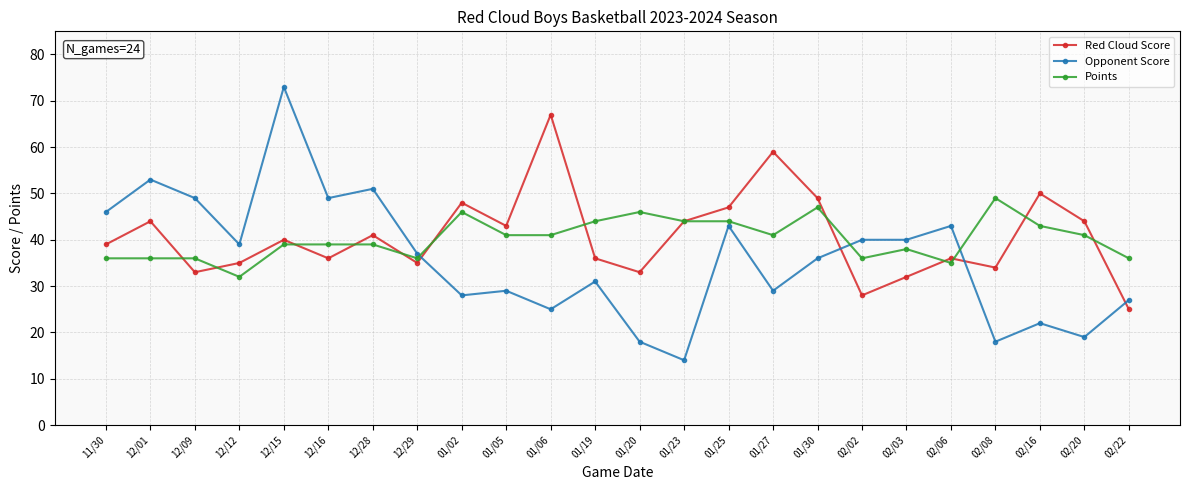

What are all the series names shown in the legend?

Red Cloud Score, Opponent Score, Points